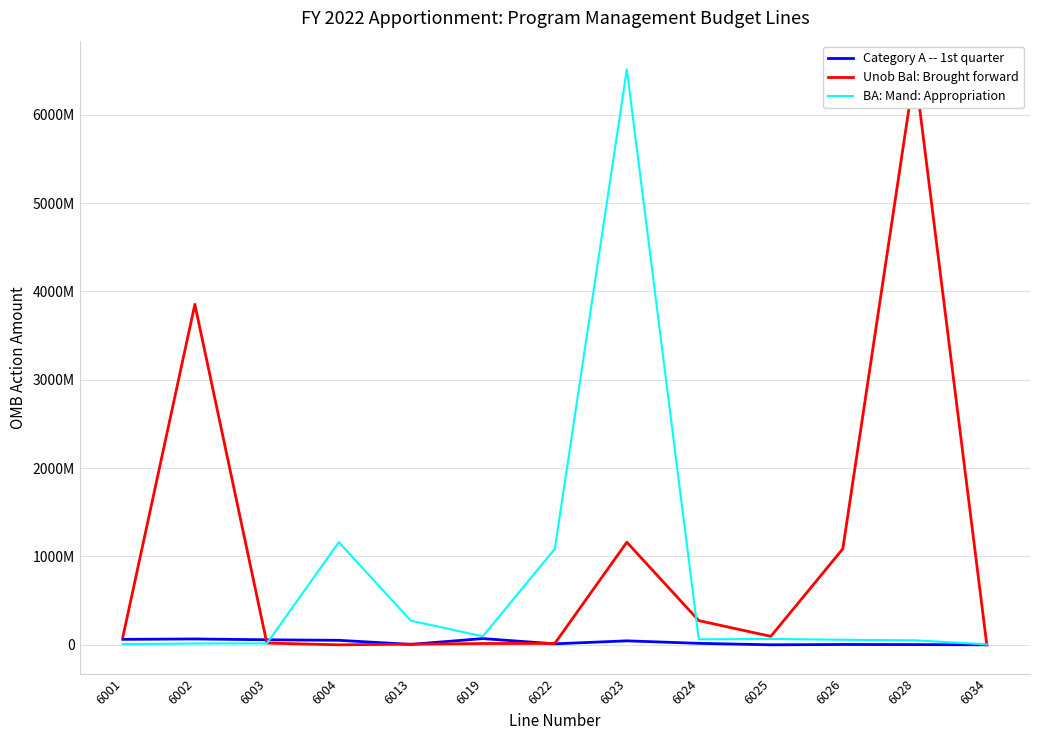

Reading left to right, what are all the values shown in this chart?

Category A -- 1st quarter: 61853860	66371848	57146984	50992545	5000000	70476223	11240406	45030000	16674159	125000	3825000	2600000	63000
Unob Bal: Brought forward: 88954054	3853506787	20033715	101	7500000	14796269	16003731	1161631842	273757966	95870535	1086687339	6513029164	0
BA: Mand: Appropriation: 7500000	14796269	16003731	1161631842	273757966	95870535	1086687339	6513029164	61853860	66371848	57146984	50992545	5000000